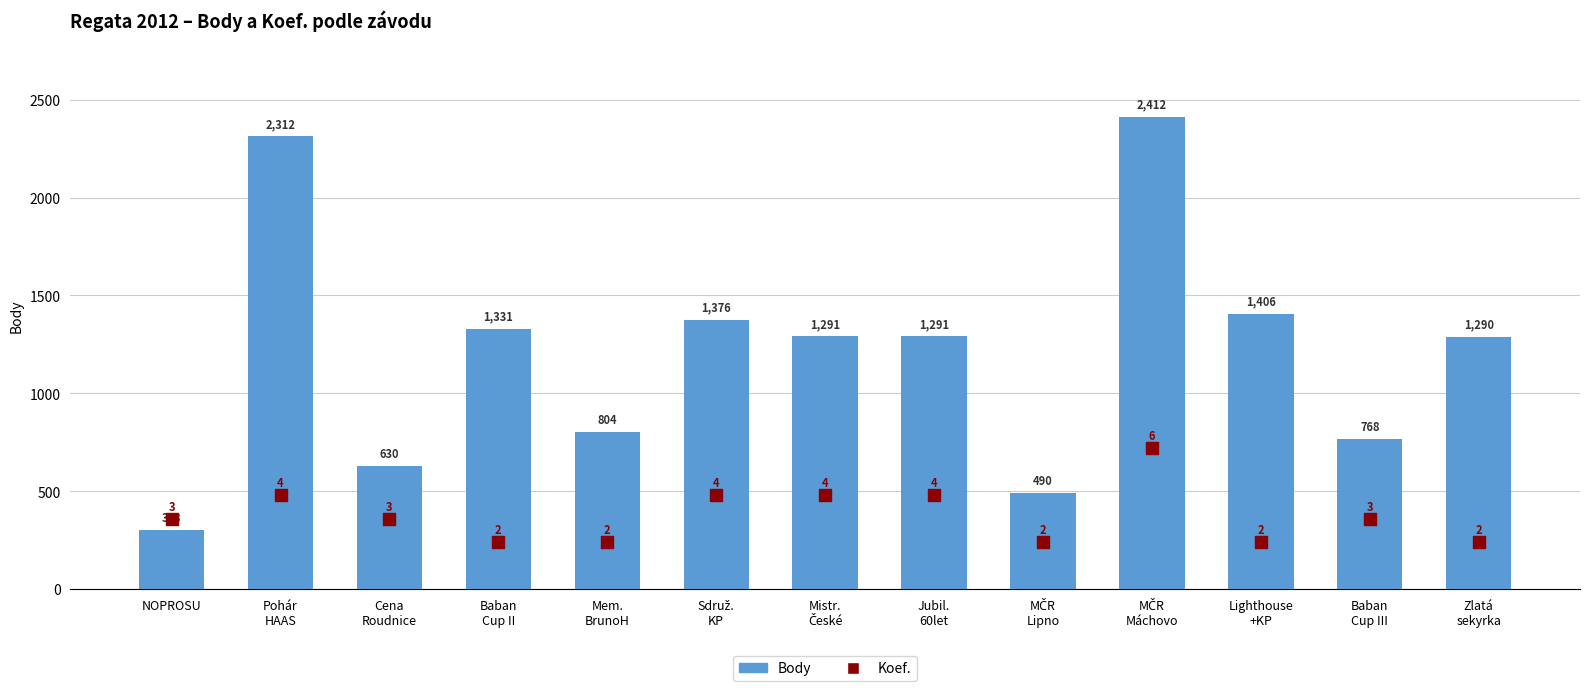

At which category is the sum across all series the highest?

MČR
Máchovo